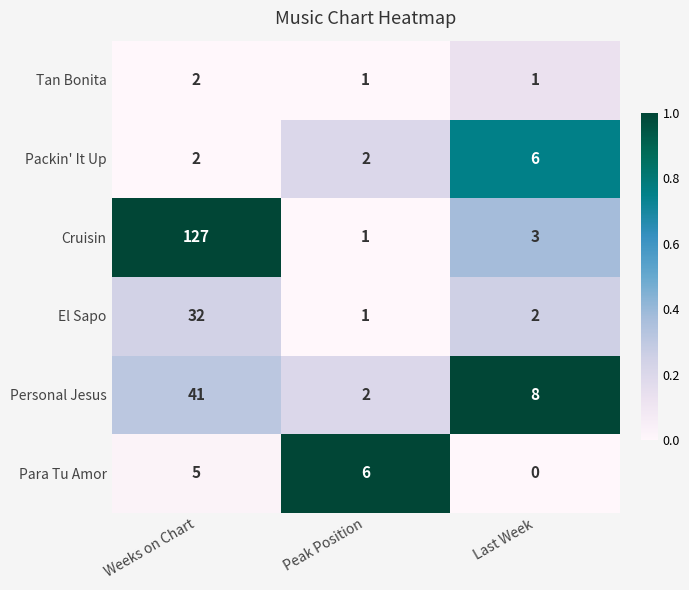

Which series has the largest range (max minus min)?

Cruisin